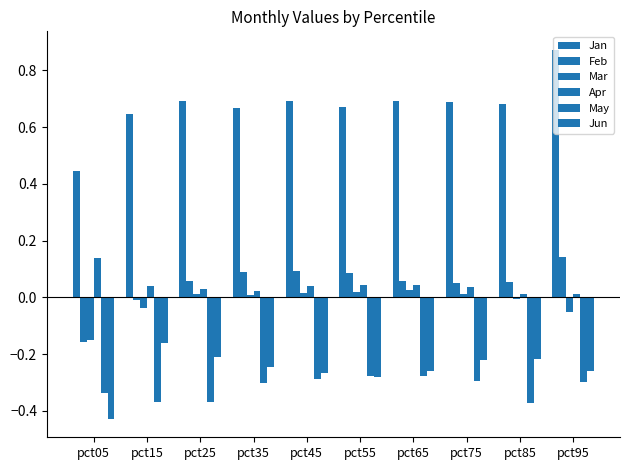

Count the number of data series in this chart.

6